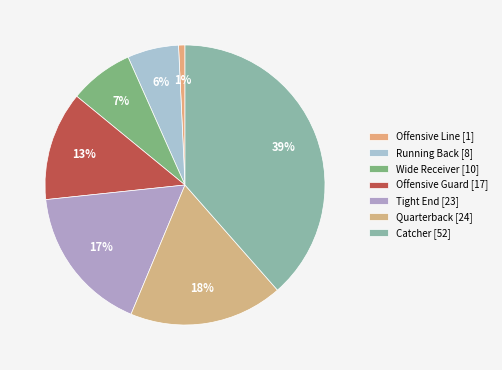

Which slice is the smallest?

OL